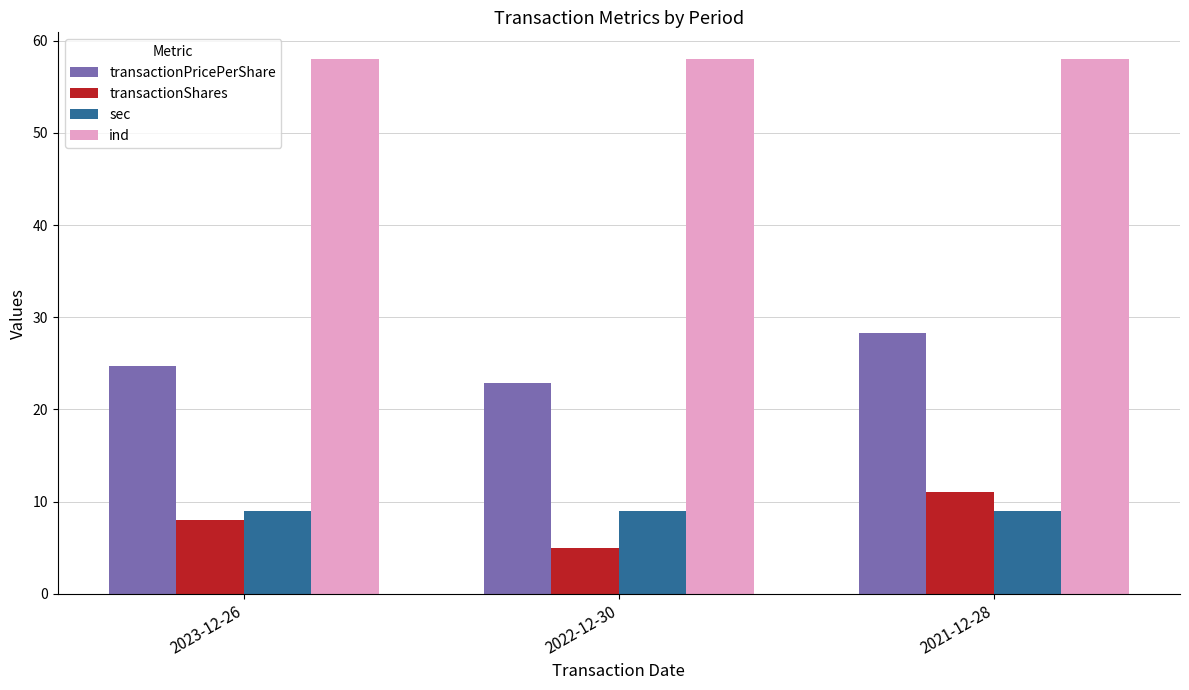

Is it true that sec equals 1.9 at 2021-12-28?

False